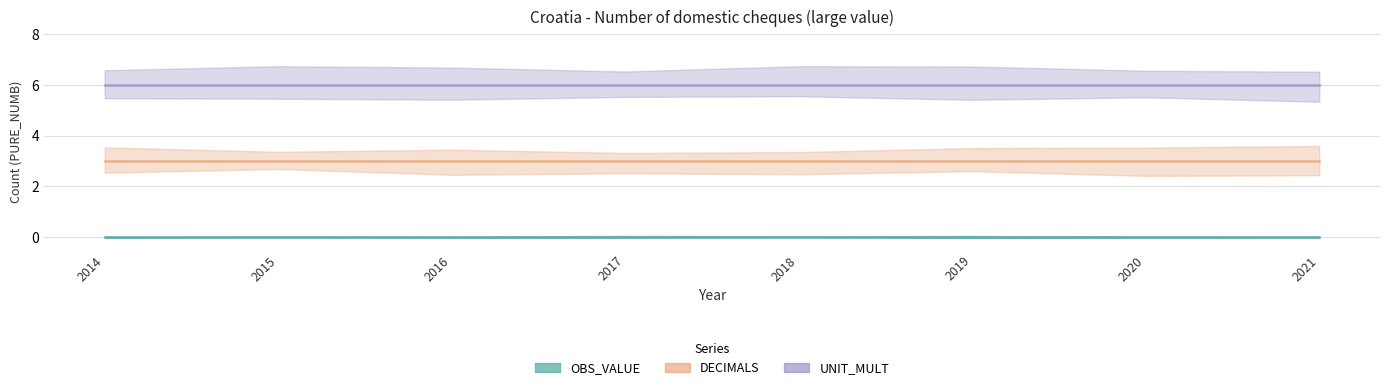

True or false: UNIT_MULT has a value of 6 at 2014.

True